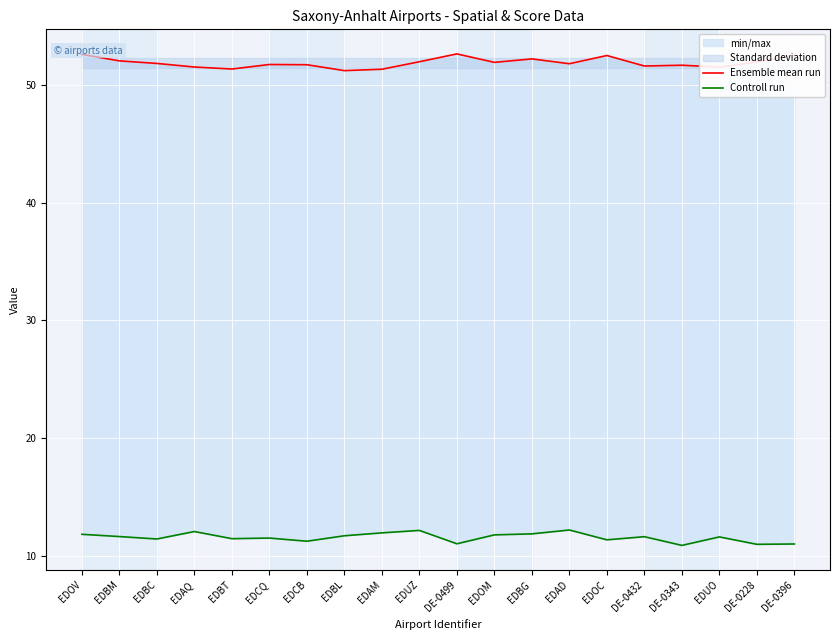

At which label does Controll run first exceed 11?

EDOV